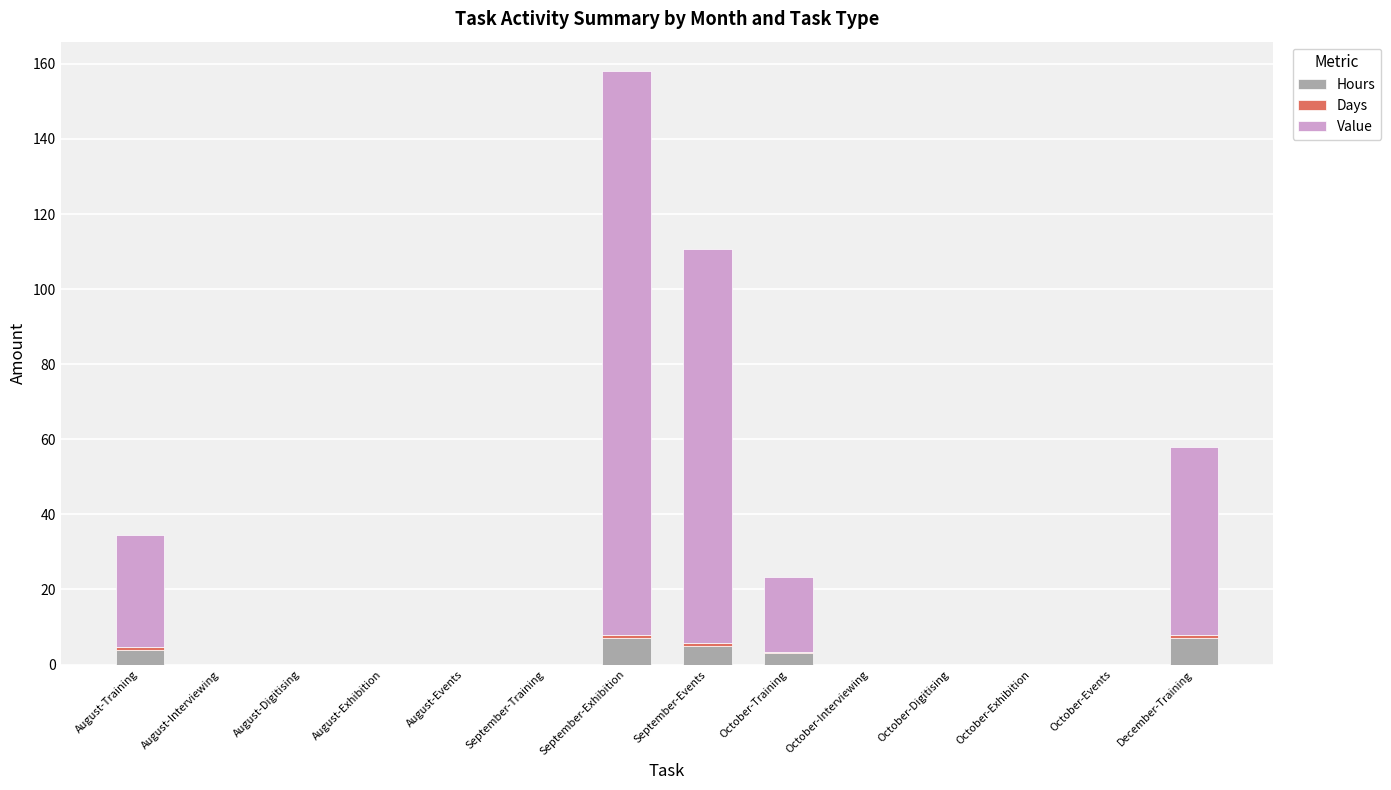

What is the sum of the Hours values at August-Exhibition and October-Training?

3.0